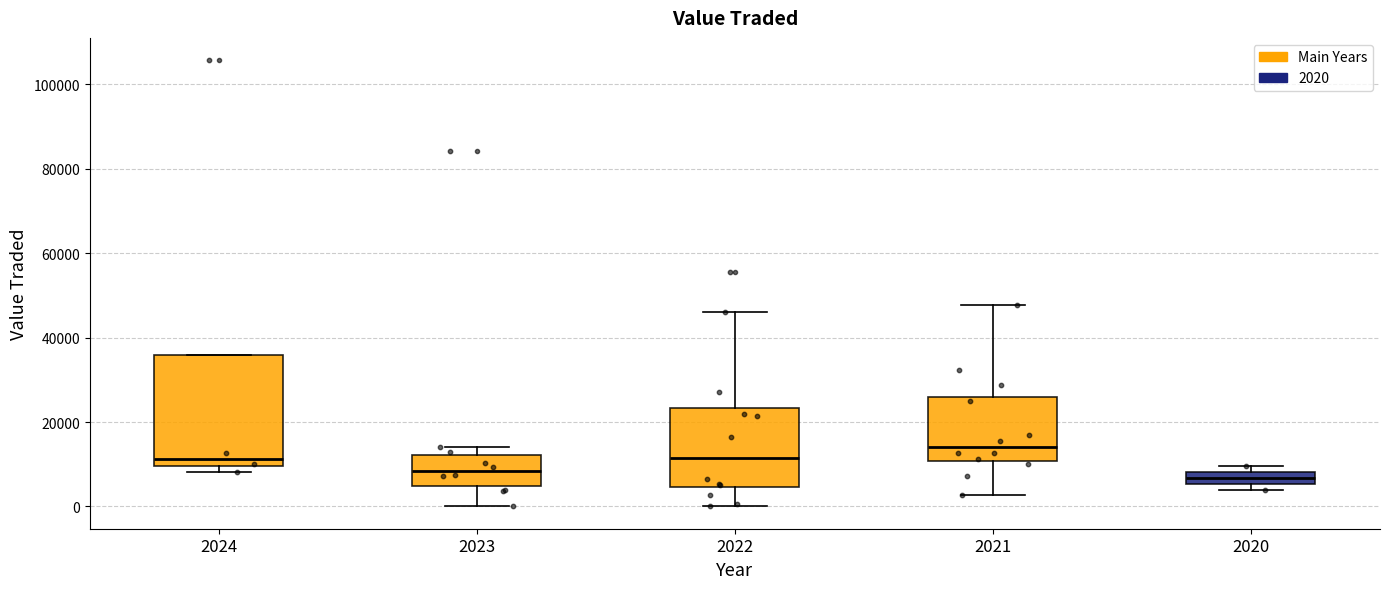

Where does the lower whisker of the box at x = 2023 end on the y-axis? The values are not printed on the chart, so give them approximately, as read against the axis.

0